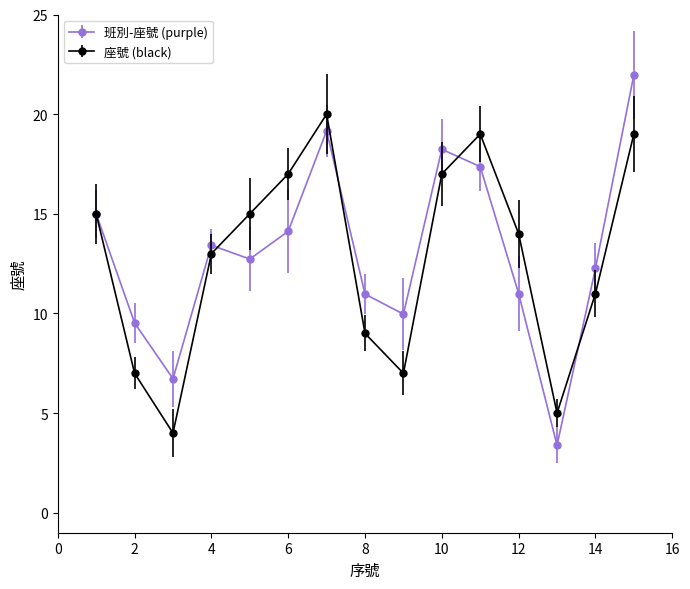

What is the smallest value displayed?

3.4